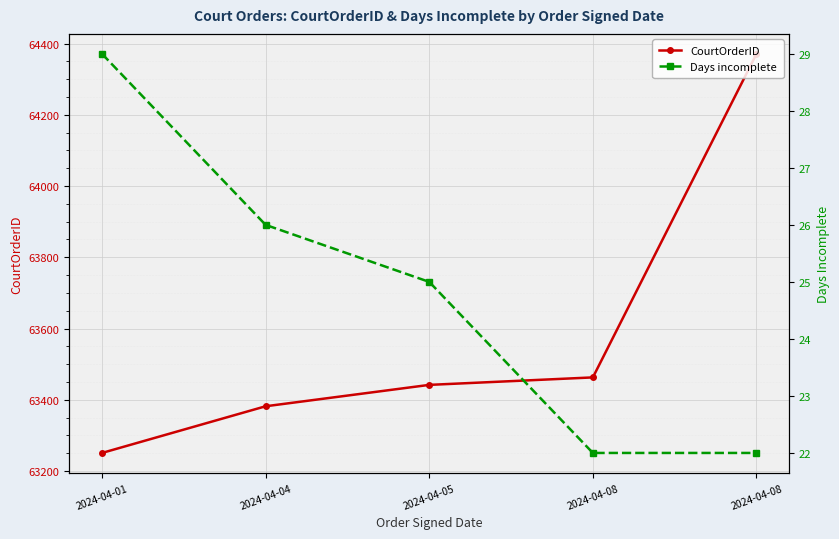

Where is Days incomplete nearest to the value 25?

2024-04-05